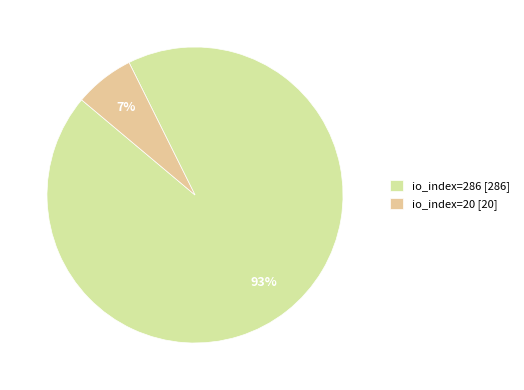

Is io_index=20 the majority of the pie?

No